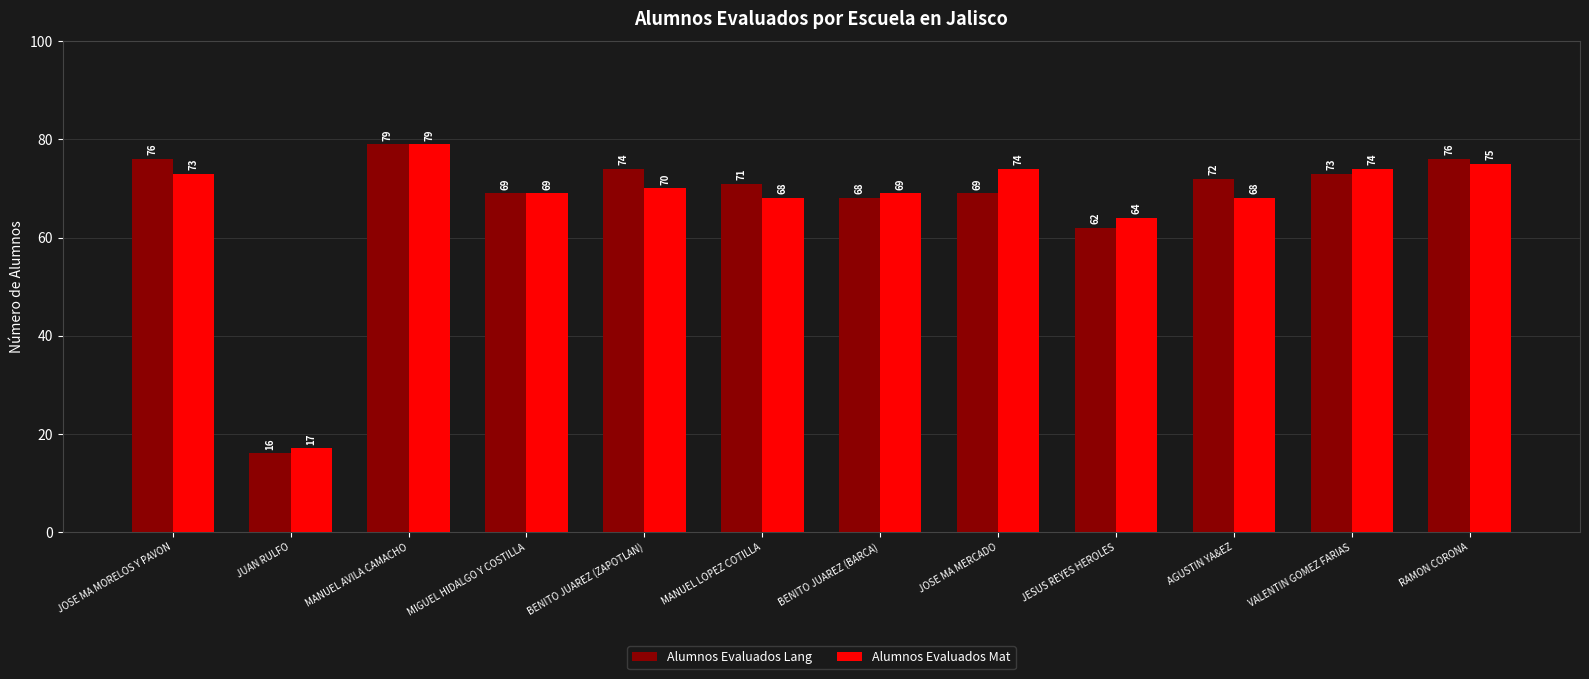

Rank the series by their average value, from lowest to highest.

Alumnos Evaluados Mat, Alumnos Evaluados Lang